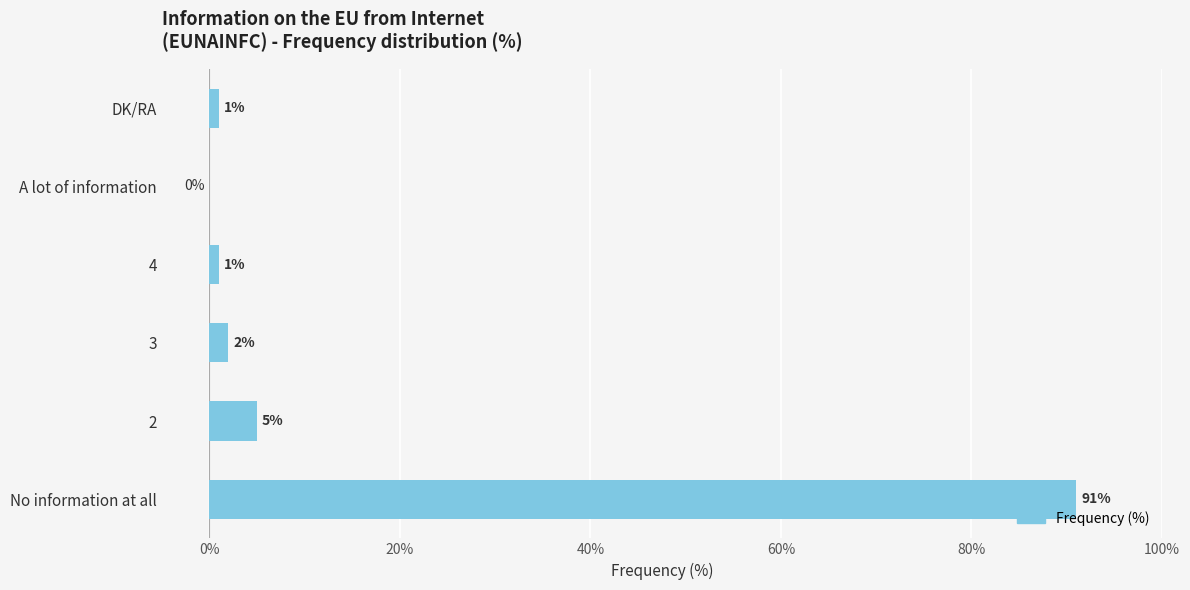

Is it true that the value at 4 is 1?

True